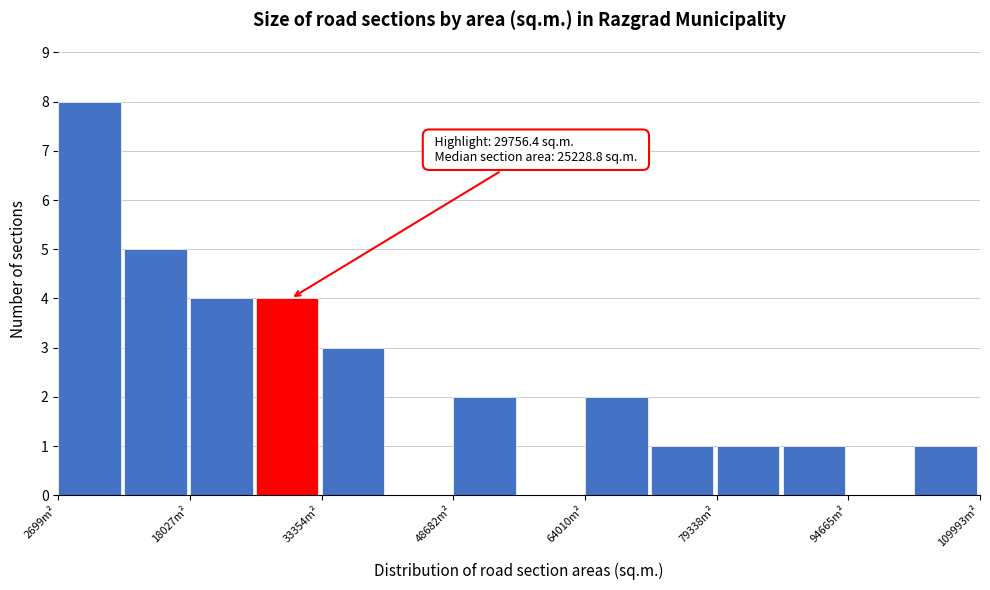

Read against the x-axis, roughly where is the centre of the tallest bar?

6000